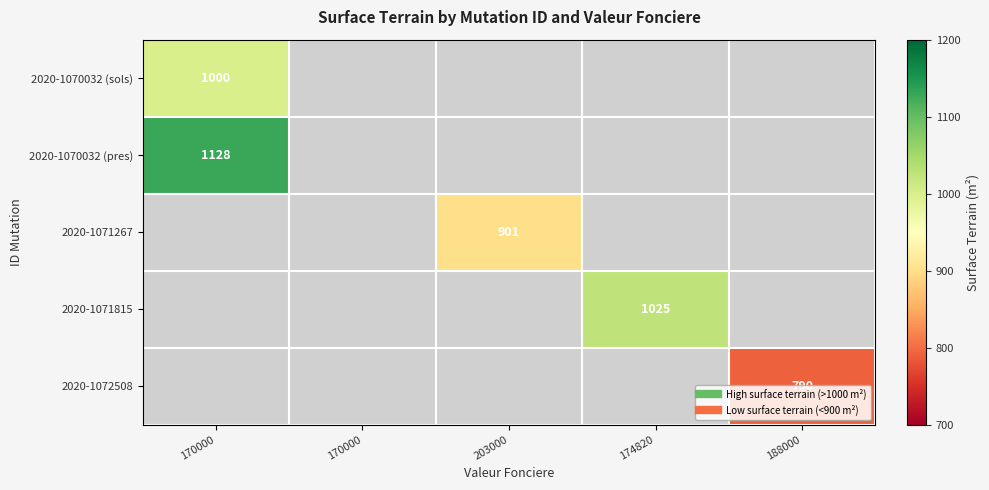

What is the maximum value shown in the chart?

1128.0